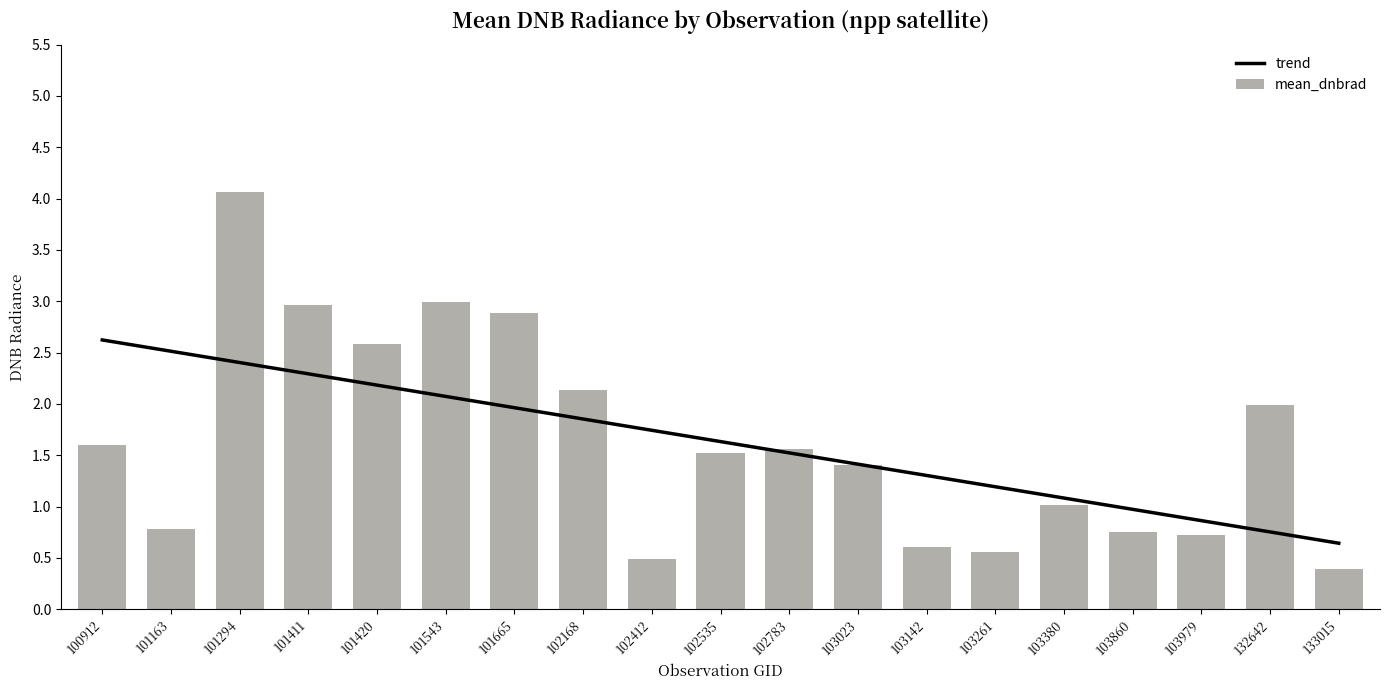

Where is the data nearest to the value 2?

132642